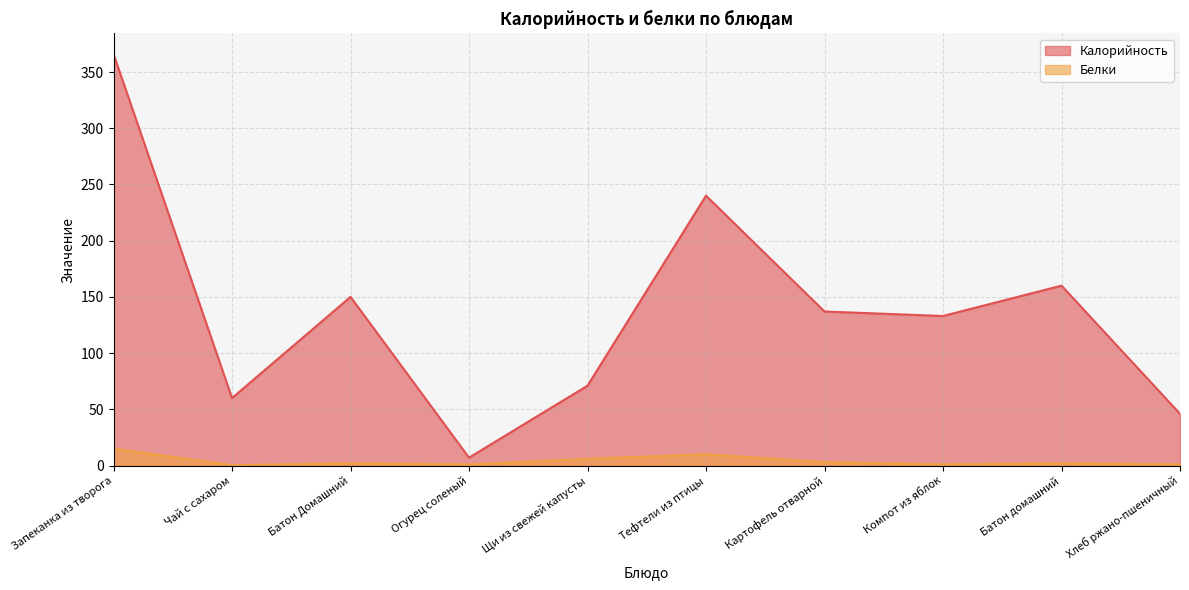

At which label does Белки first exceed 2?

Запеканка из творога